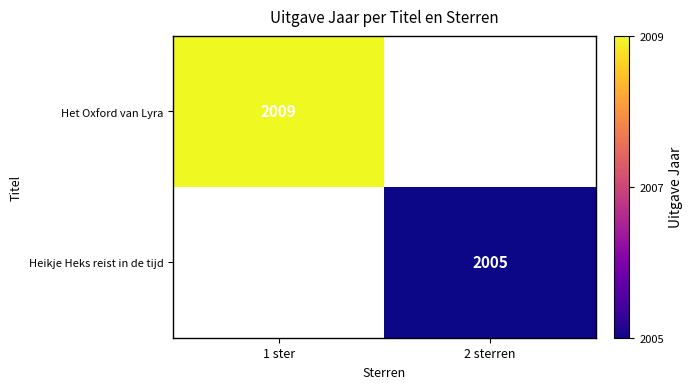

The Heikje Heks reist in de tijd series shows 2005 at 2 sterren. True or false?

True